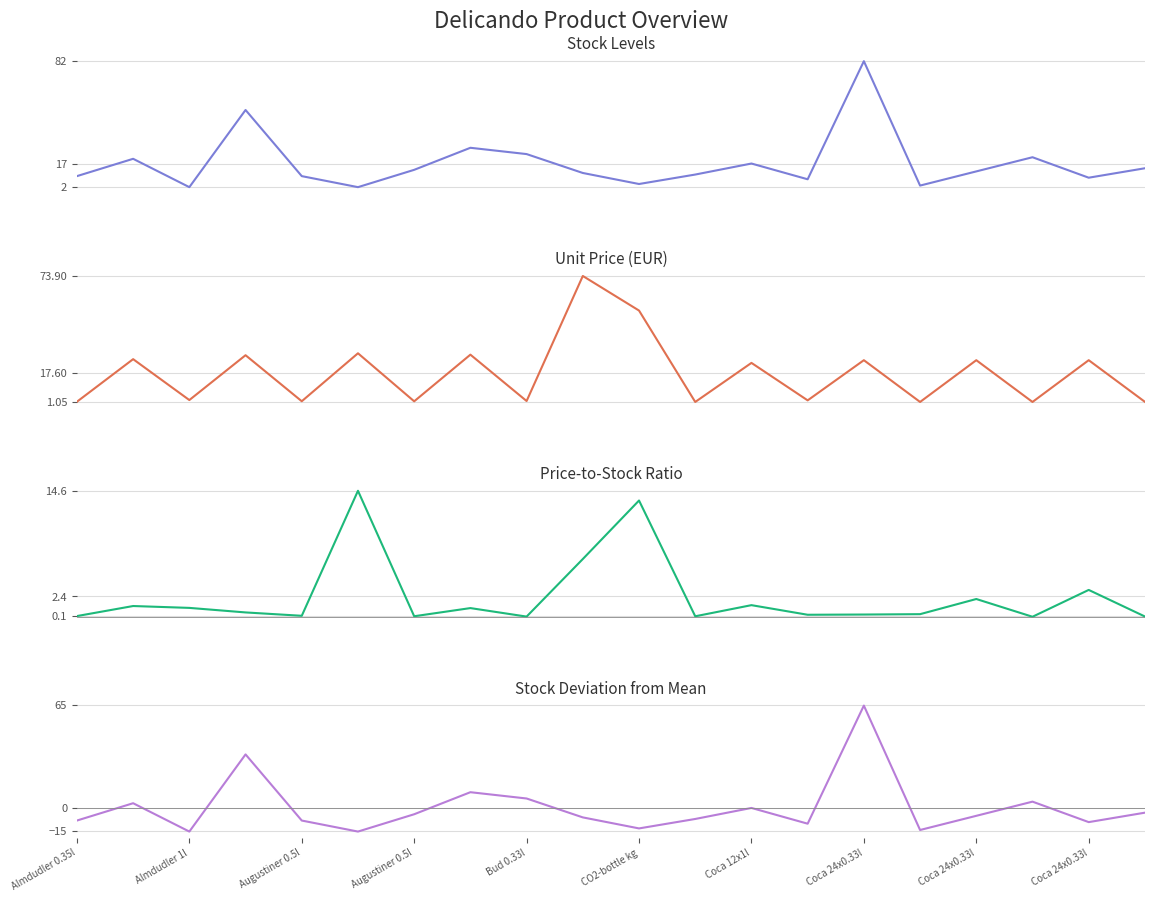

In Price (EUR), how many points are lower than both neighbors (excluding endpoints)?

8